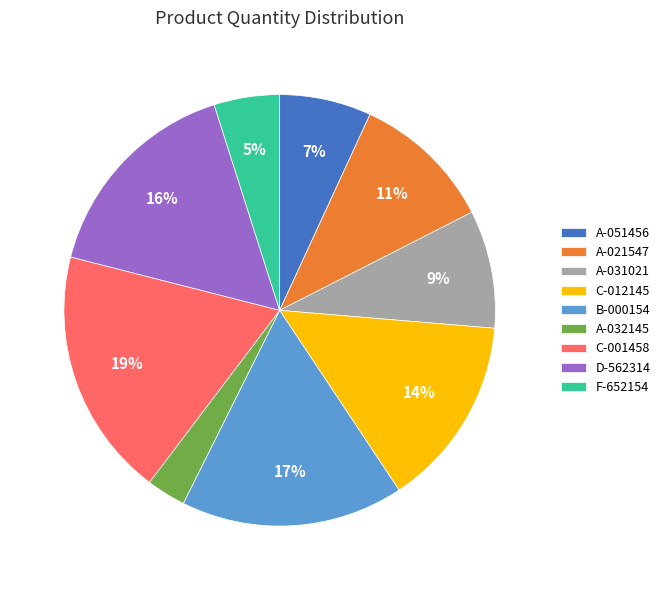

Approximately how many times larger is the value at B-000154 compared to F-652154?

3.4